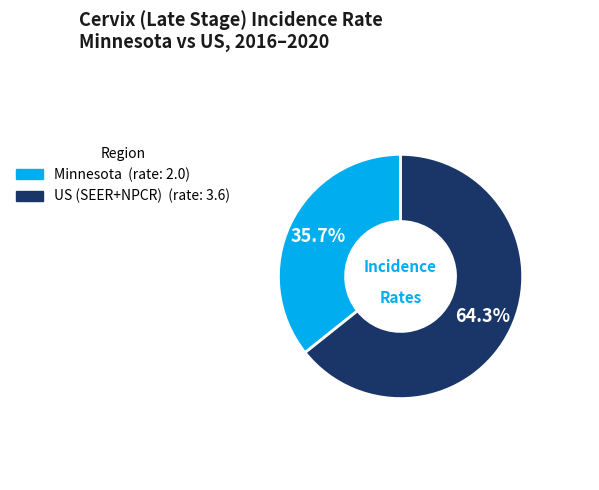

Approximately how many times larger is the value at Minnesota compared to US (SEER+NPCR)?

0.6